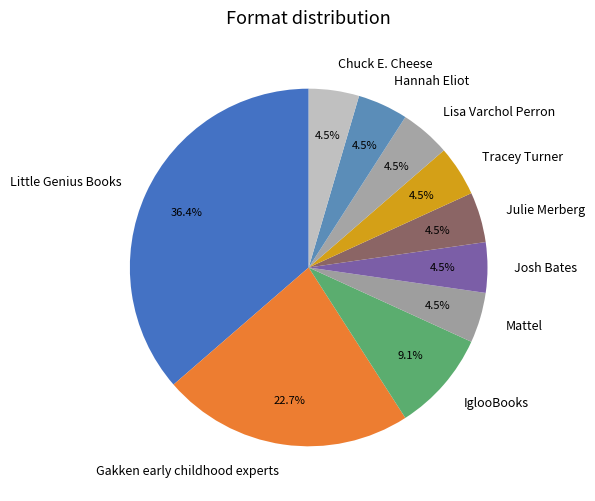

How many segments does this pie chart have?

10